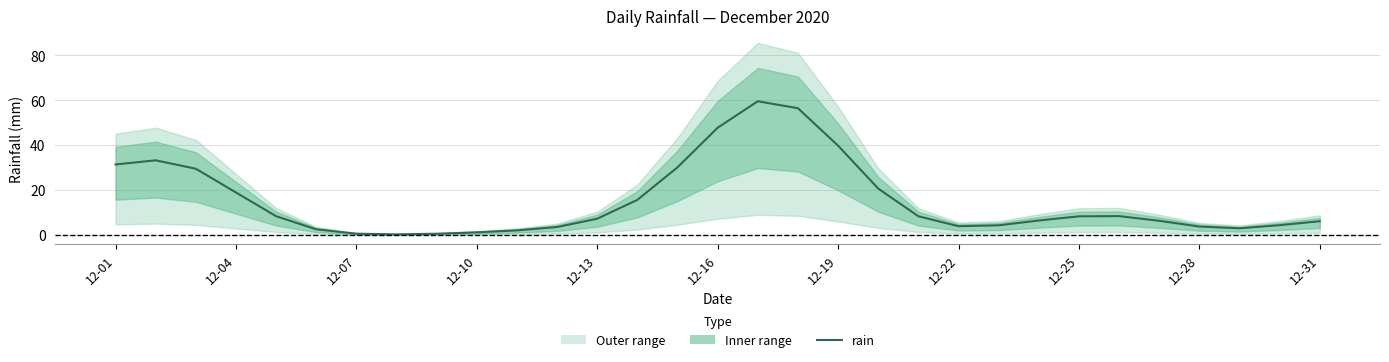

Is it true that the value at 12-22 is 2.5?

False